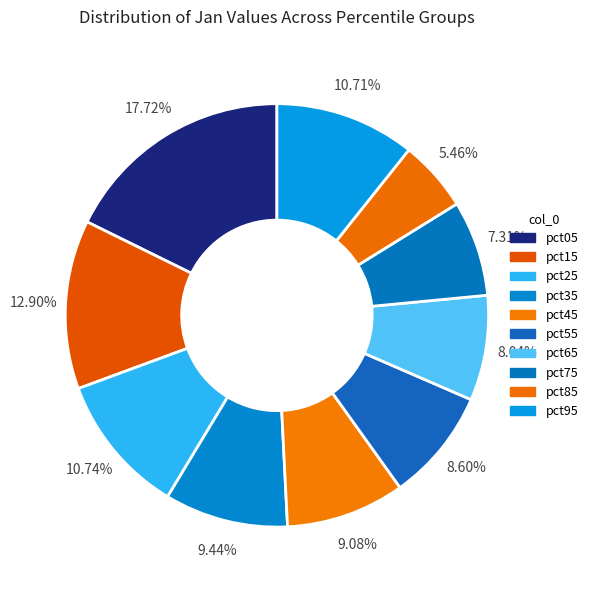

Between pct55 and pct05, which is larger?

pct05